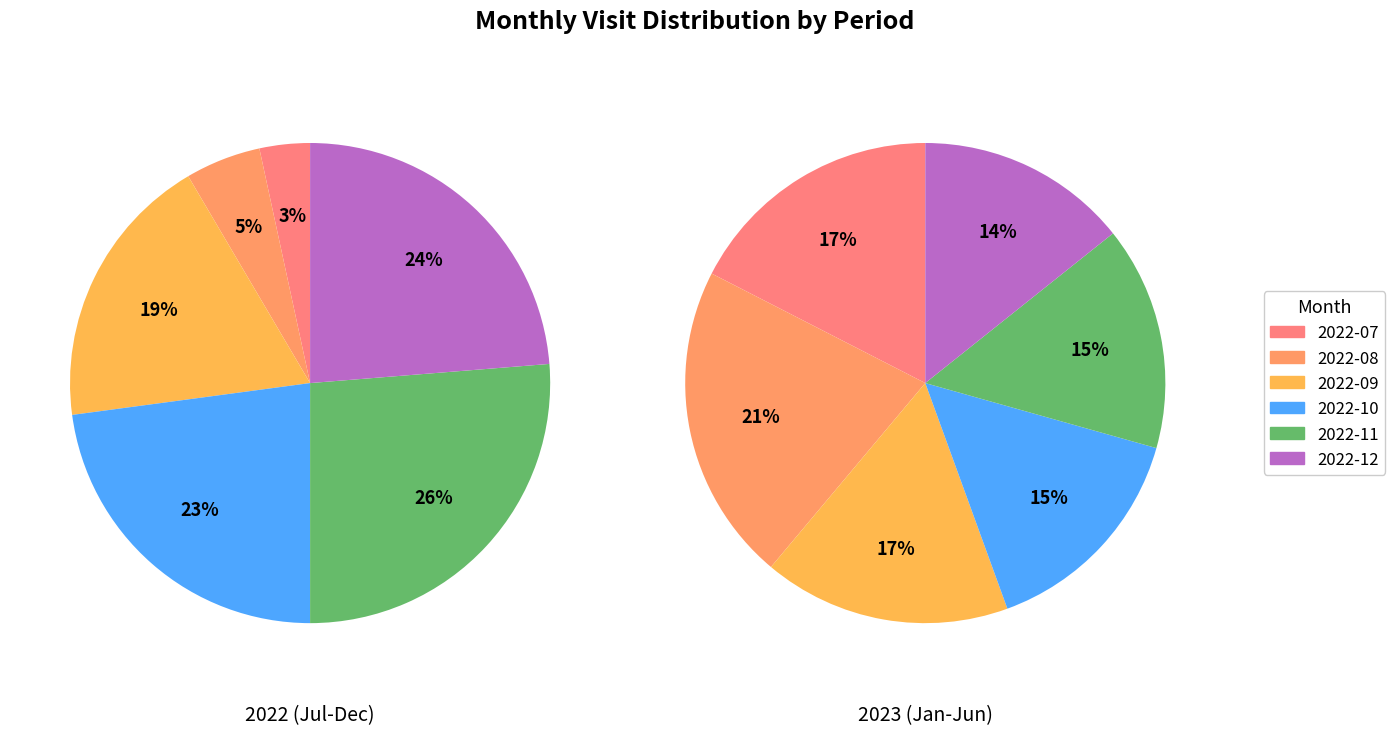

Is it true that 2022-07 is 3% of the pie?

True